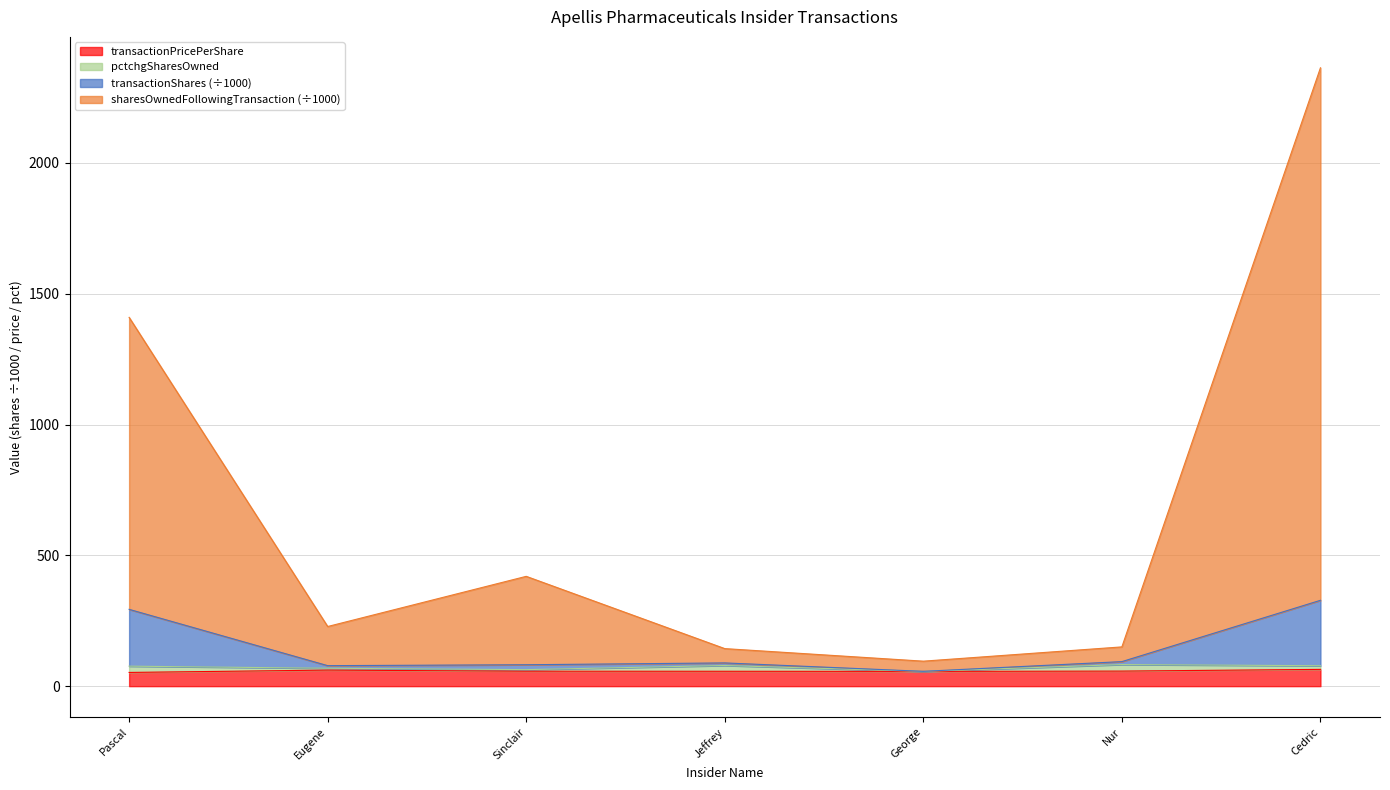

Does the chart have visible grid lines?

Yes